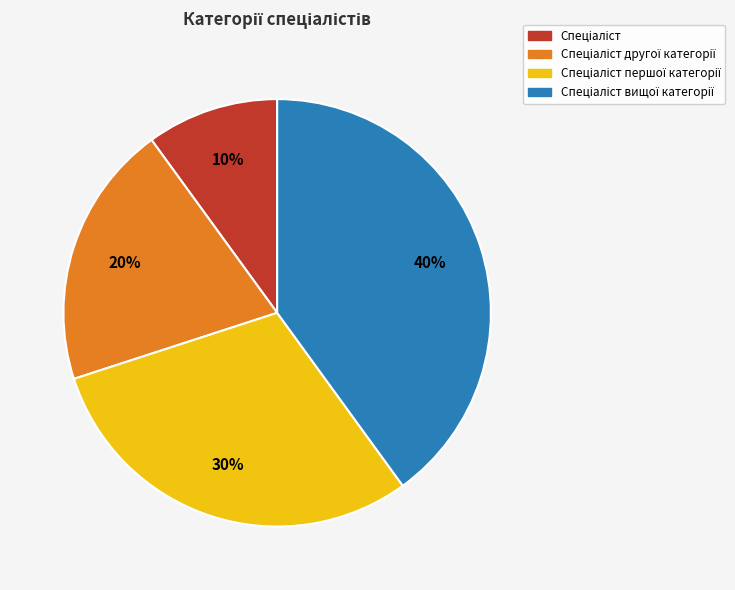

Is there a majority slice in this chart?

No